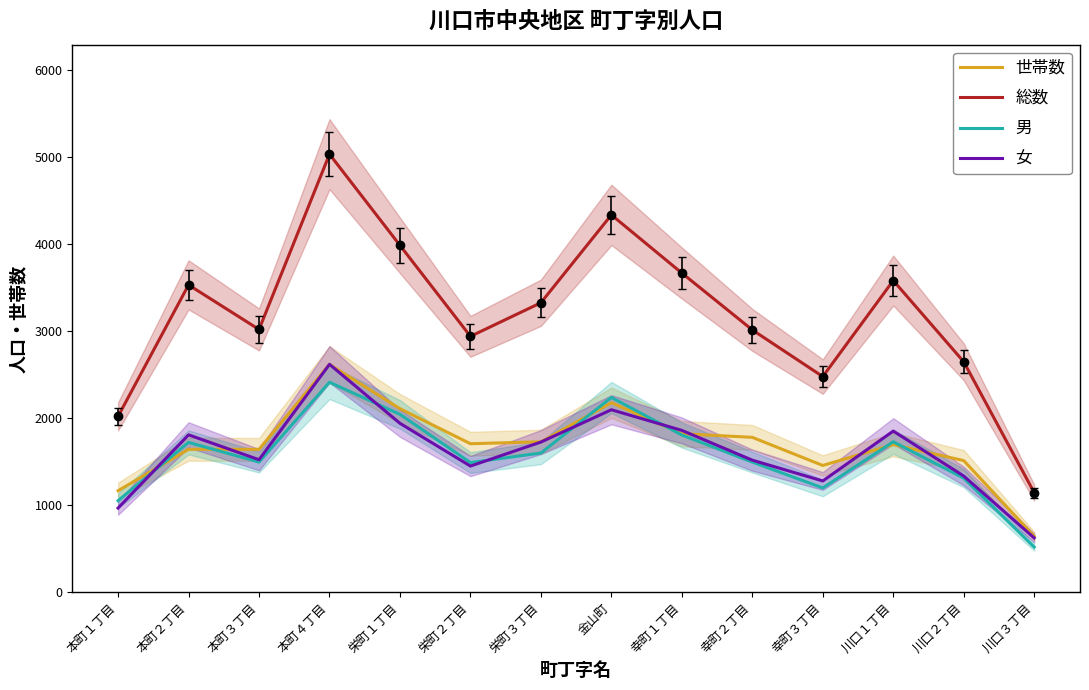

What is the minimum value for 世帯数?

644